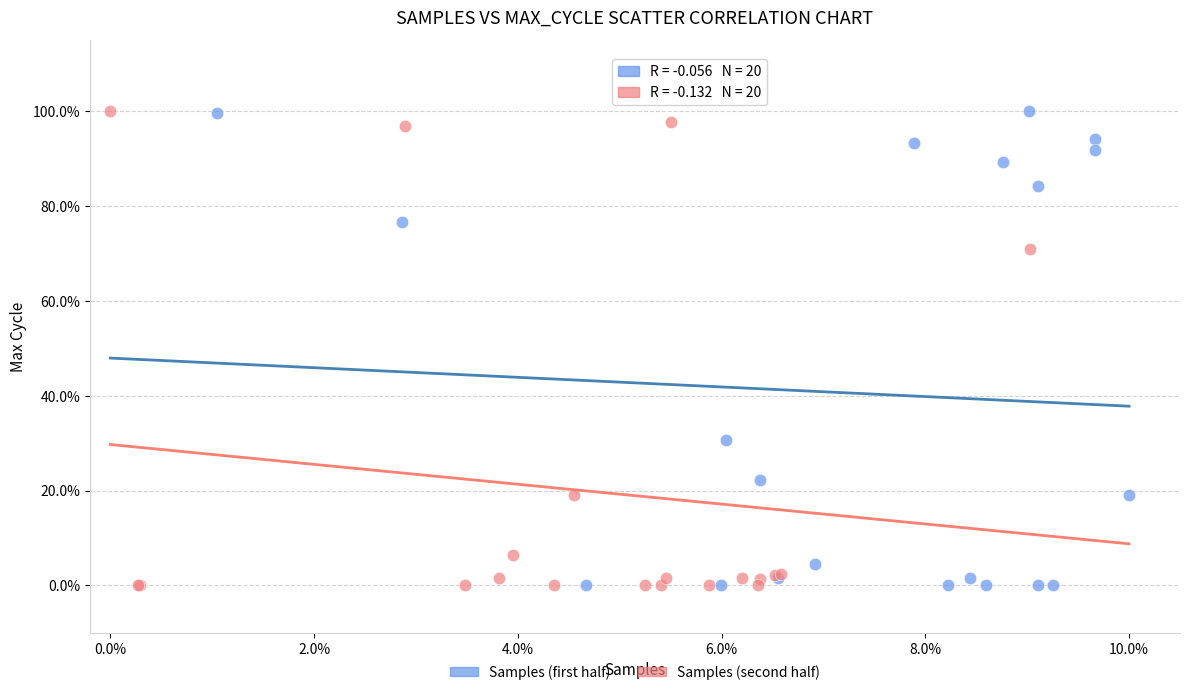

What are all the series names shown in the legend?

Samples (first half), Samples (second half)